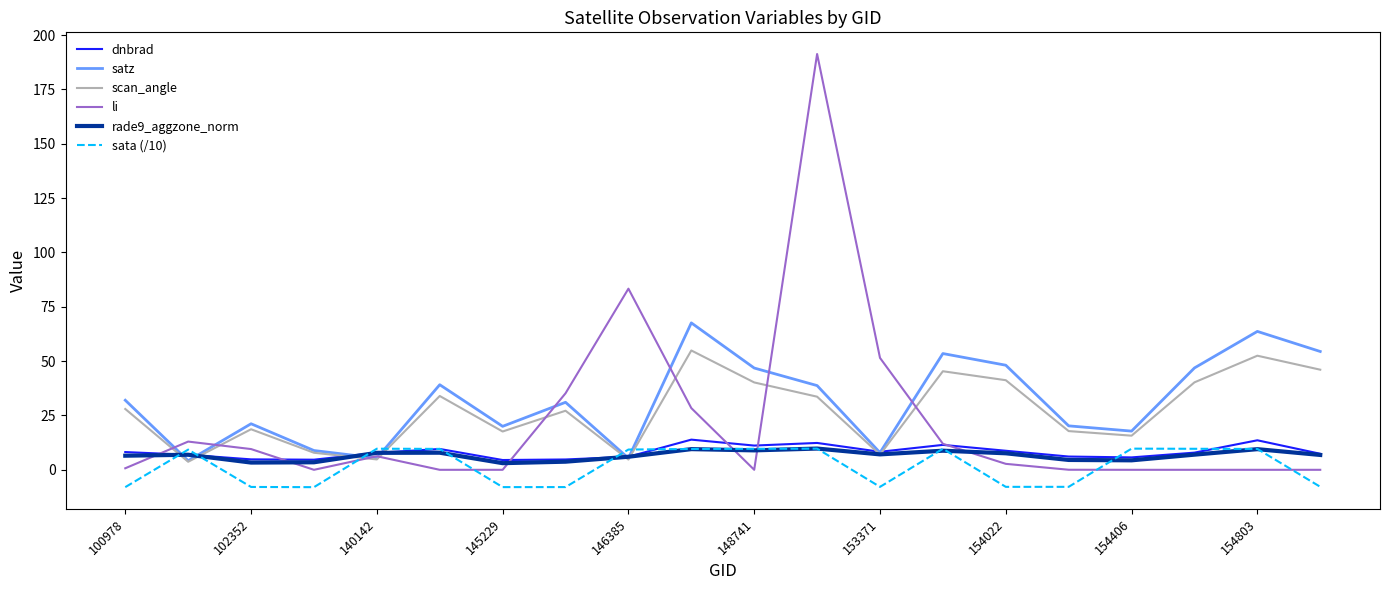

What is the greatest value displayed?

191.3